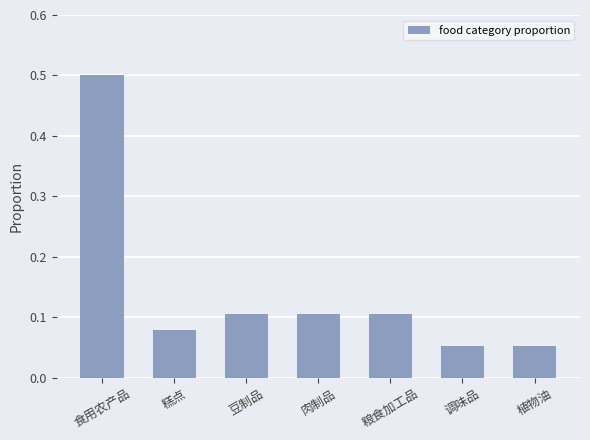

Is it true that the value at 植物油 is 0.1?

True